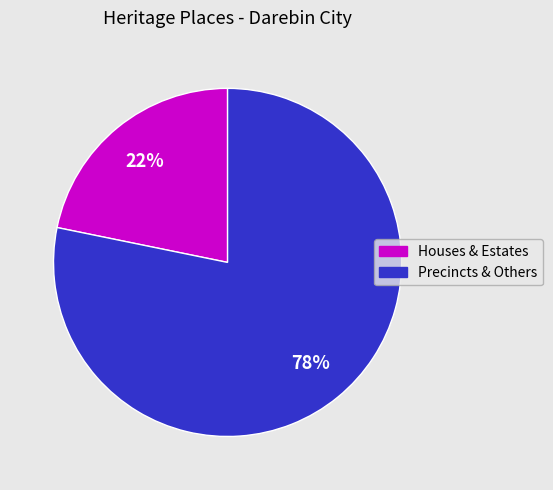

Which slice is the smallest?

Houses & Estates